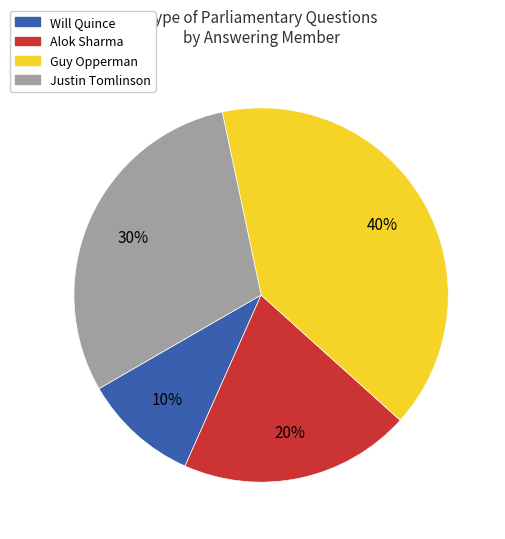

Is there any slice that represents more than half of the pie?

No